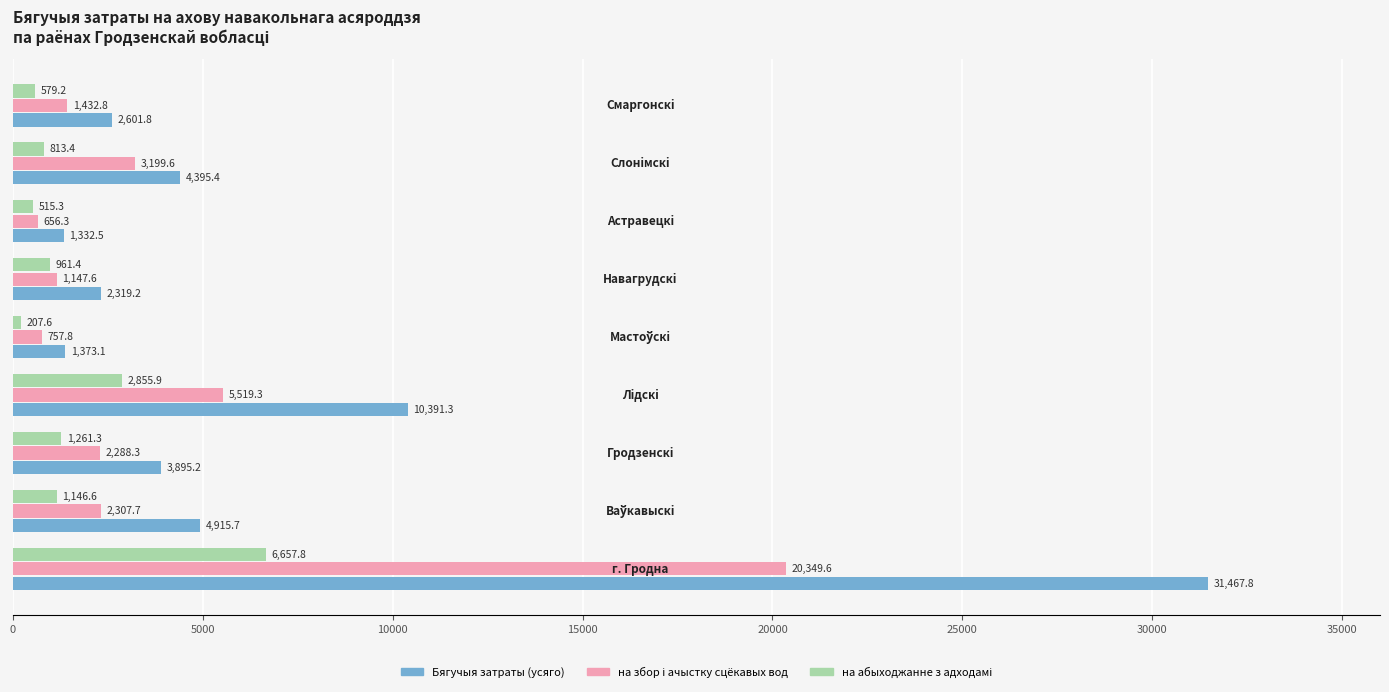

What is the difference between the maximum and minimum values in the Бягучыя затраты (усяго) series?

30135.3